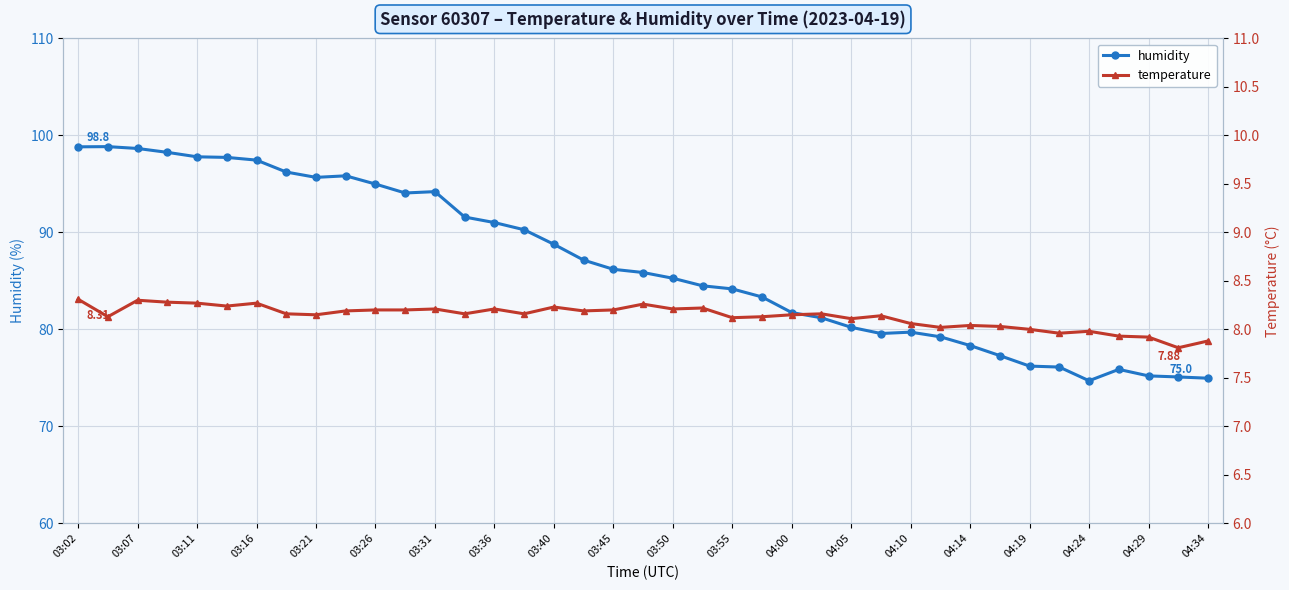

True or false: humidity has a value of 78.3 at 04:14.

True